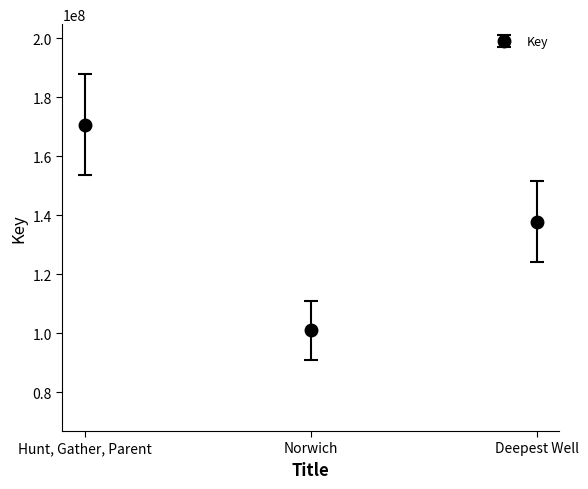

Reading right to left, list all the values displayed in this chart.

Deepest Well=137756590	Norwich=100917202	Hunt, Gather, Parent=170580983